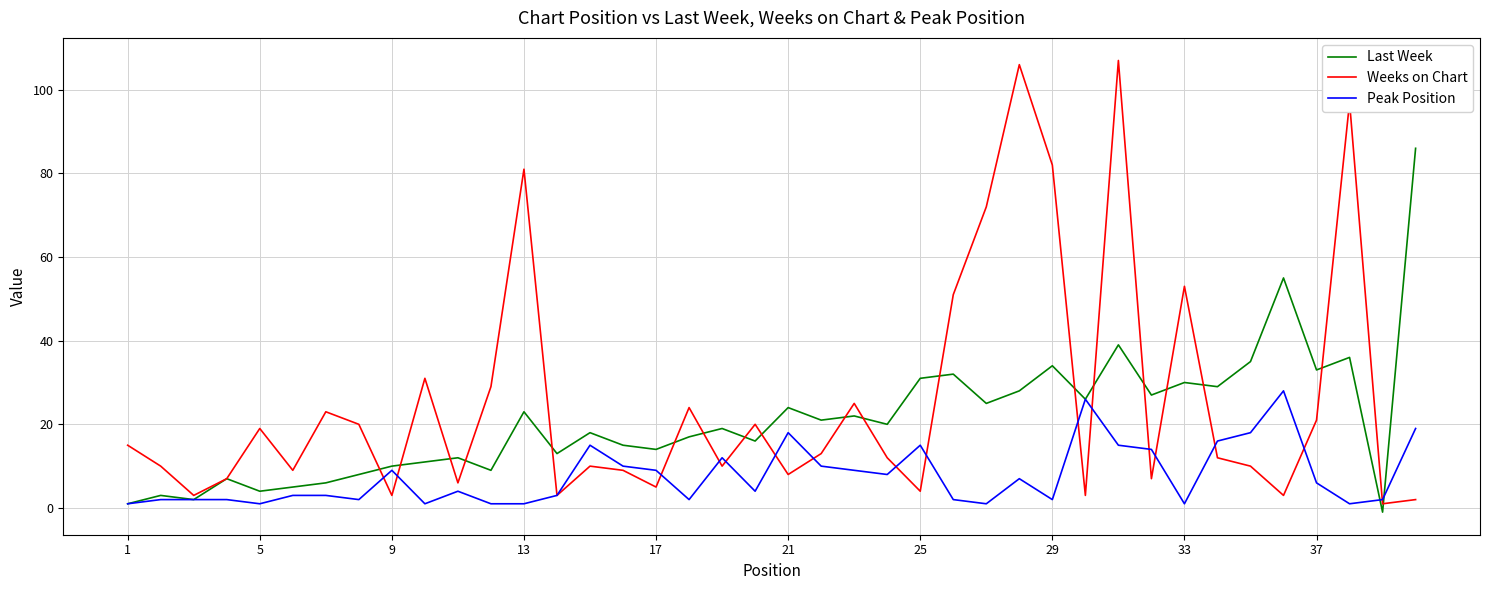

Which series has the largest range (max minus min)?

Weeks on Chart